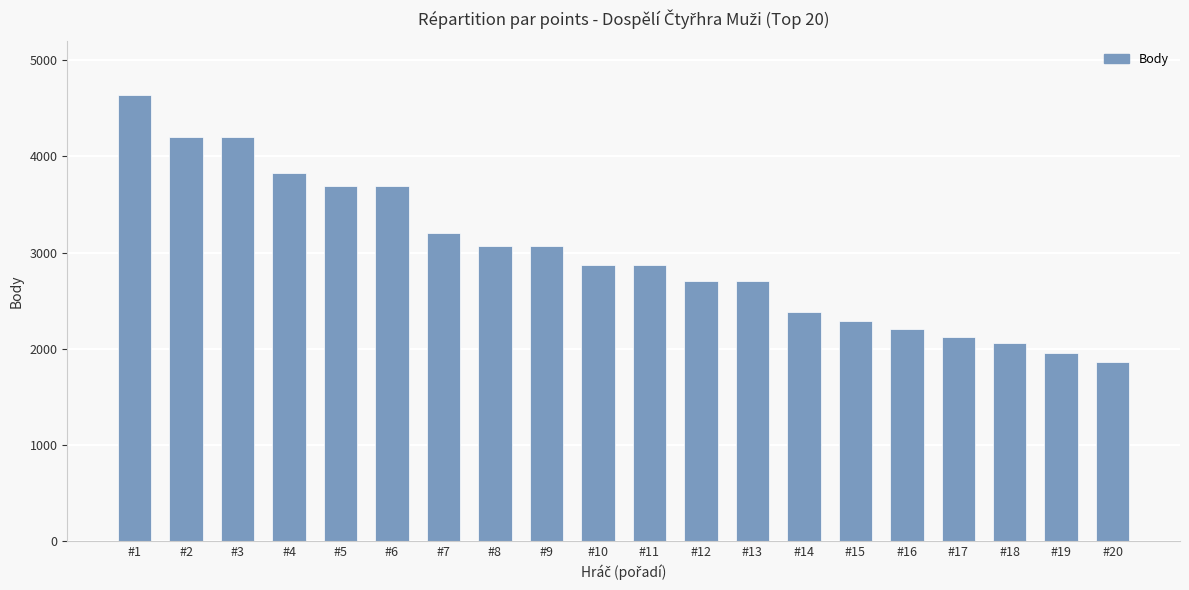

Reading right to left, what are all the values shown in this chart?

#20=1864	#19=1952	#18=2056	#17=2117	#16=2200	#15=2288	#14=2384	#13=2704	#12=2704	#11=2872	#10=2872	#9=3064	#8=3064	#7=3200	#6=3696	#5=3696	#4=3824	#3=4200	#2=4200	#1=4640